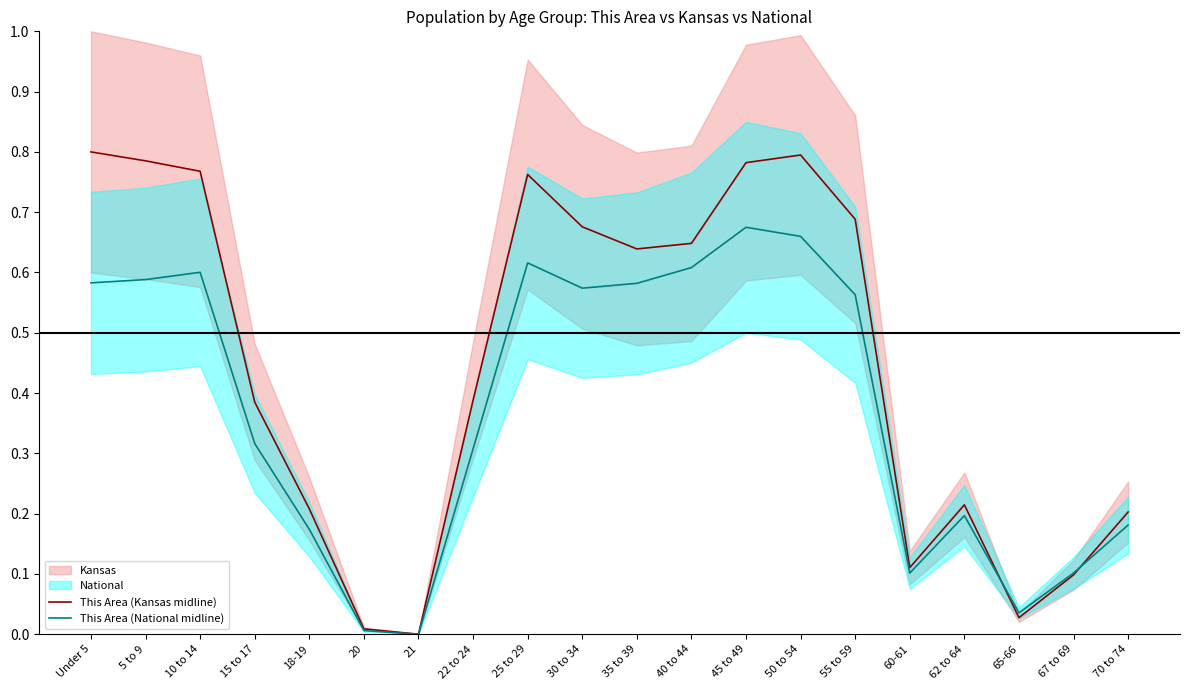

Between Under 5 and 25 to 29, which series saw the biggest shift?

This Area (Kansas midline)